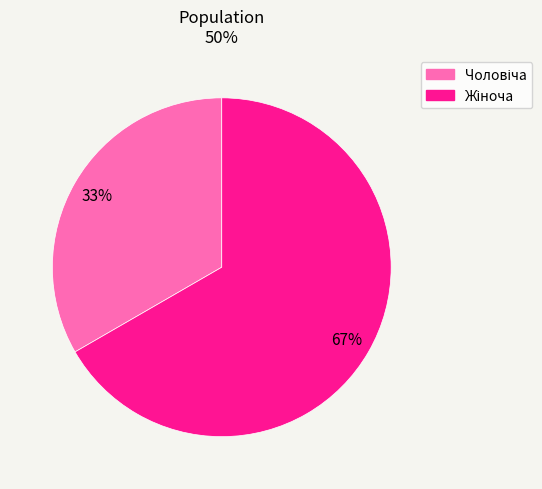

How many segments does this pie chart have?

2